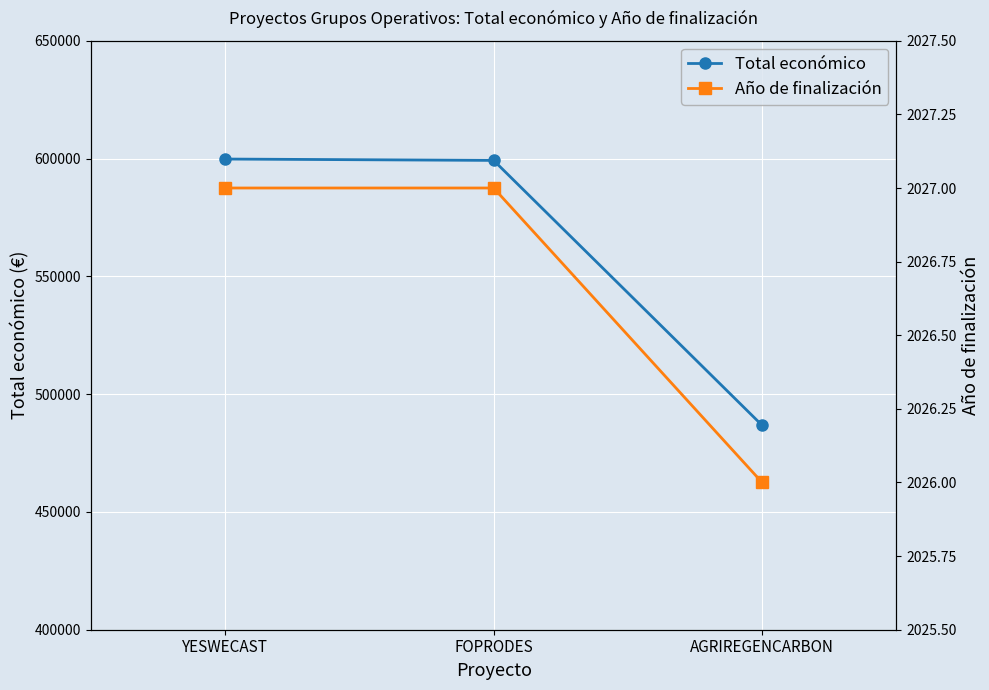

What is the label of the 1st point from the right?

AGRIREGENCARBON